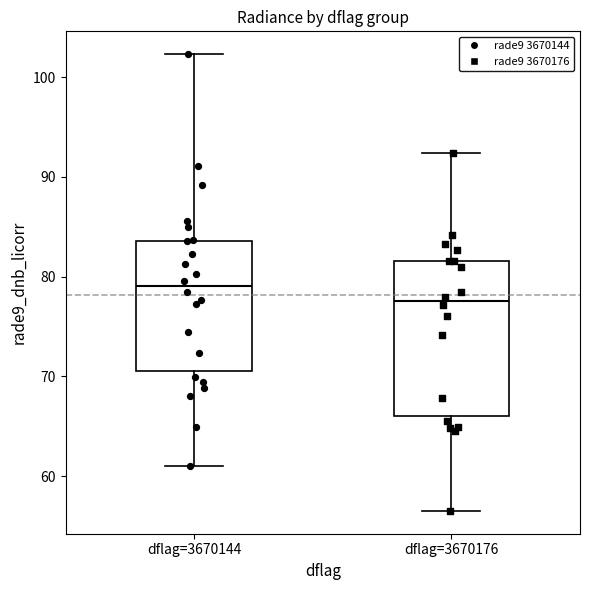

Reading left to right, read every box against the y-axis: the position of its median line, the range the box covers, and the ends of its whiskers. The values are not printed on the chart, so give them approximately, as read against the axis.

dflag=3670144: median 79, box 71 to 84, whiskers 61 to 102
dflag=3670176: median 78, box 66 to 82, whiskers 57 to 92